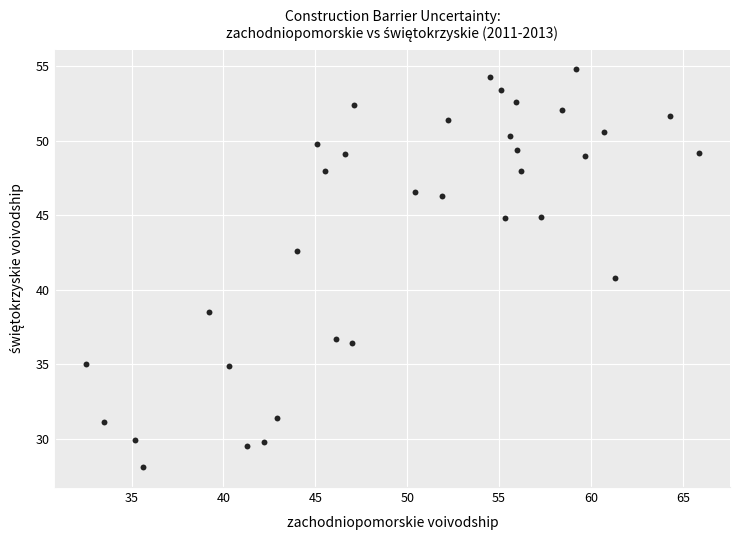

What is the range of X values (max minus min)?

33.4